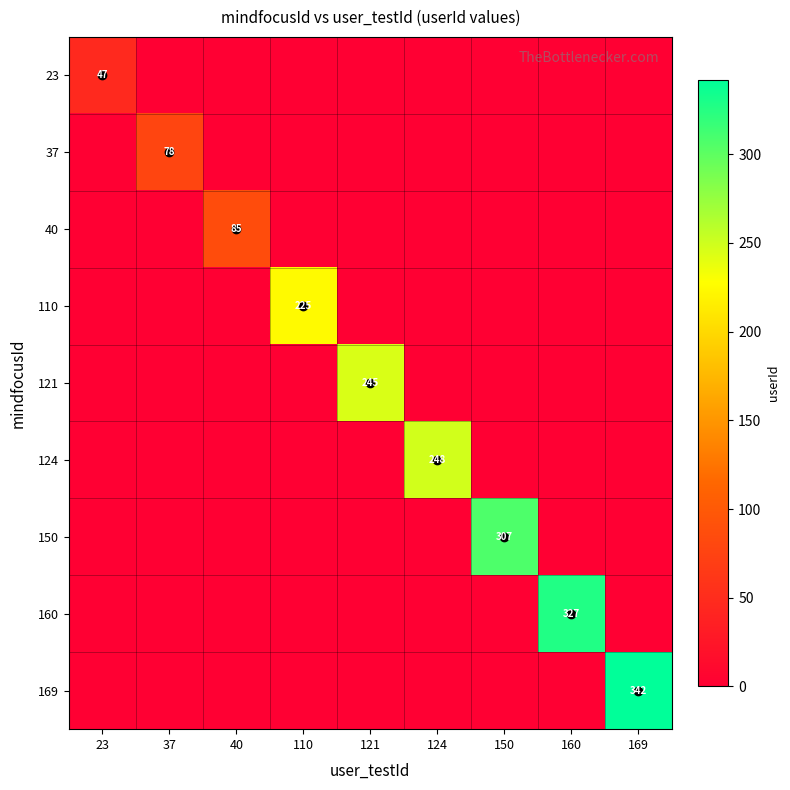

How many data points in 110 are above 0?

1